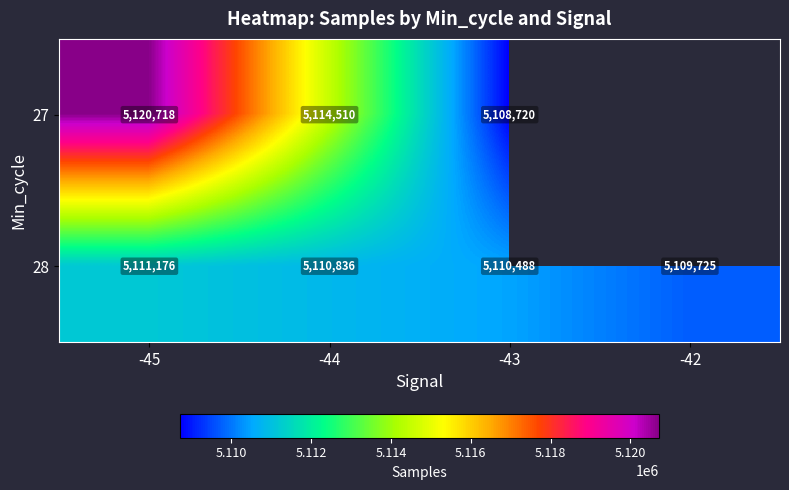

How many categories are shown in the chart?

4